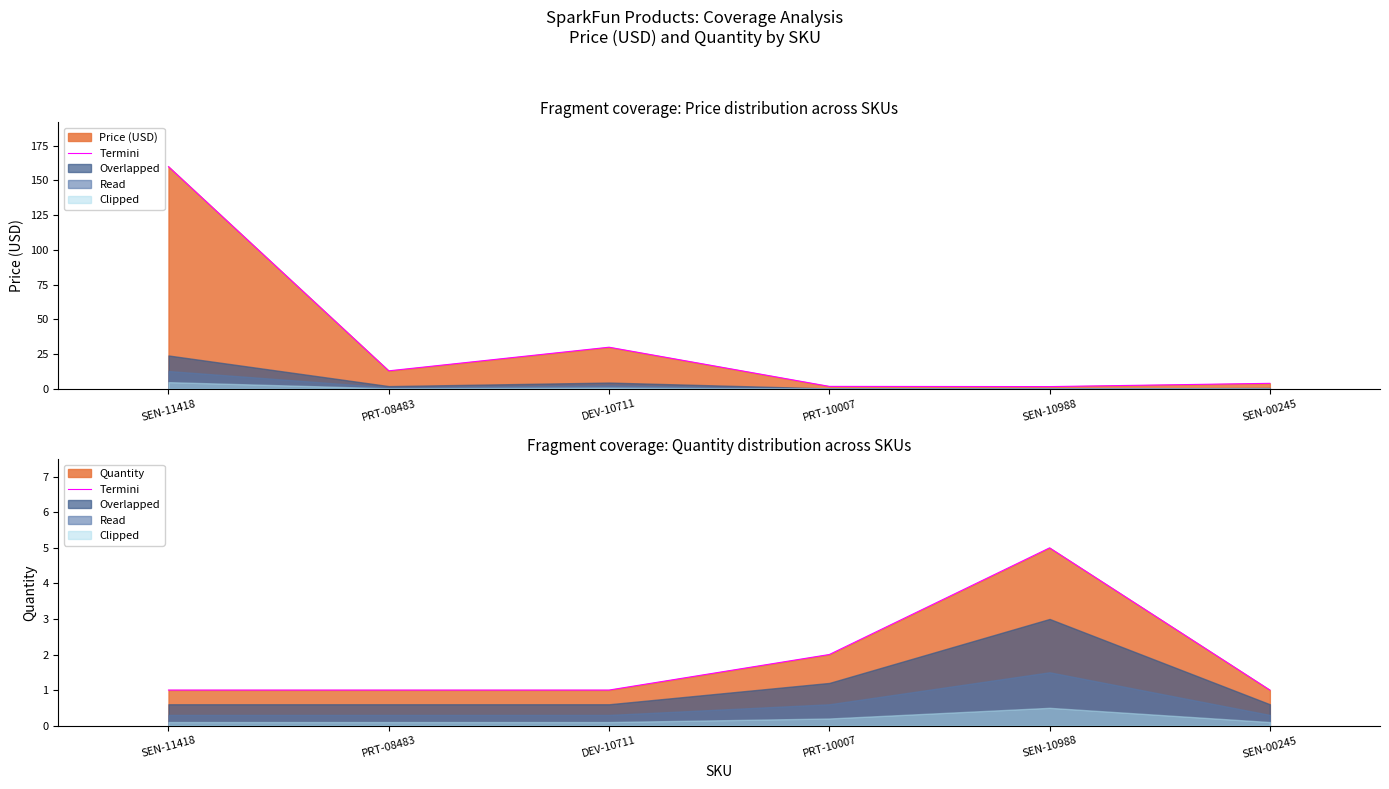

Where is the first local maximum?

SEN-10988